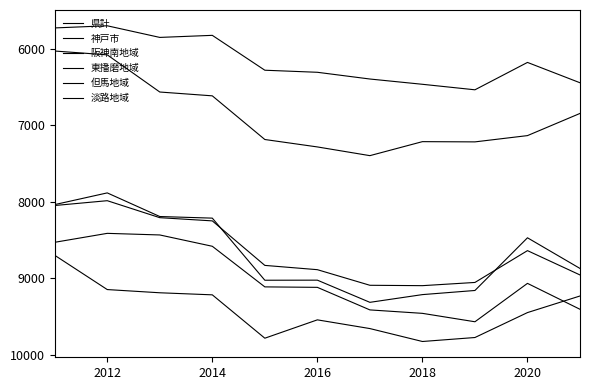

What is the maximum value for 神戸市?

9571